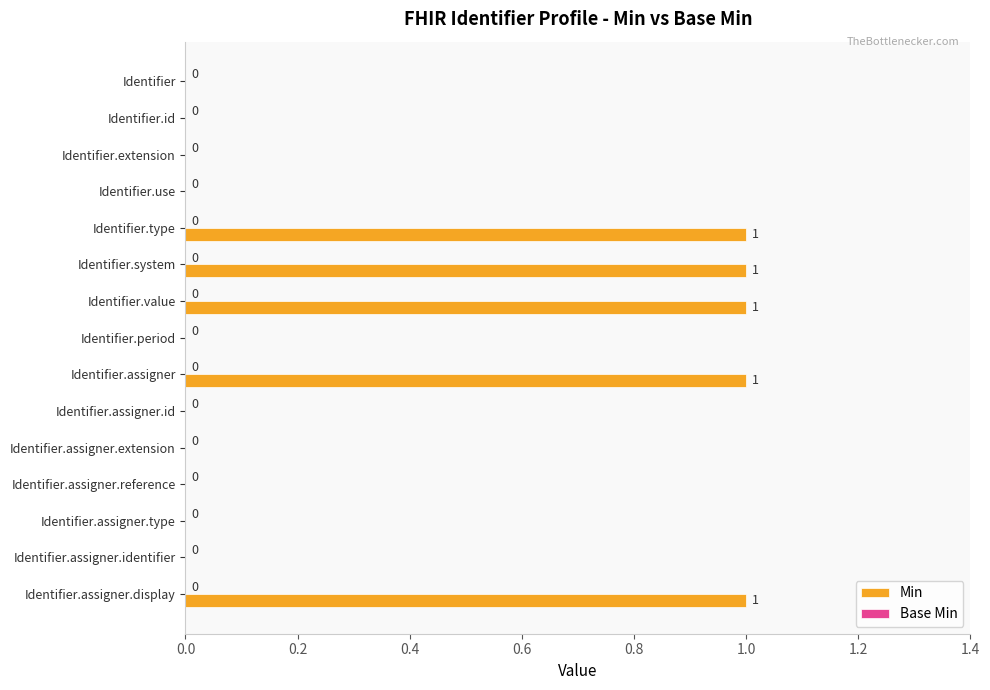

Which has a higher value, Identifier.period or Identifier.assigner.display?

Identifier.assigner.display